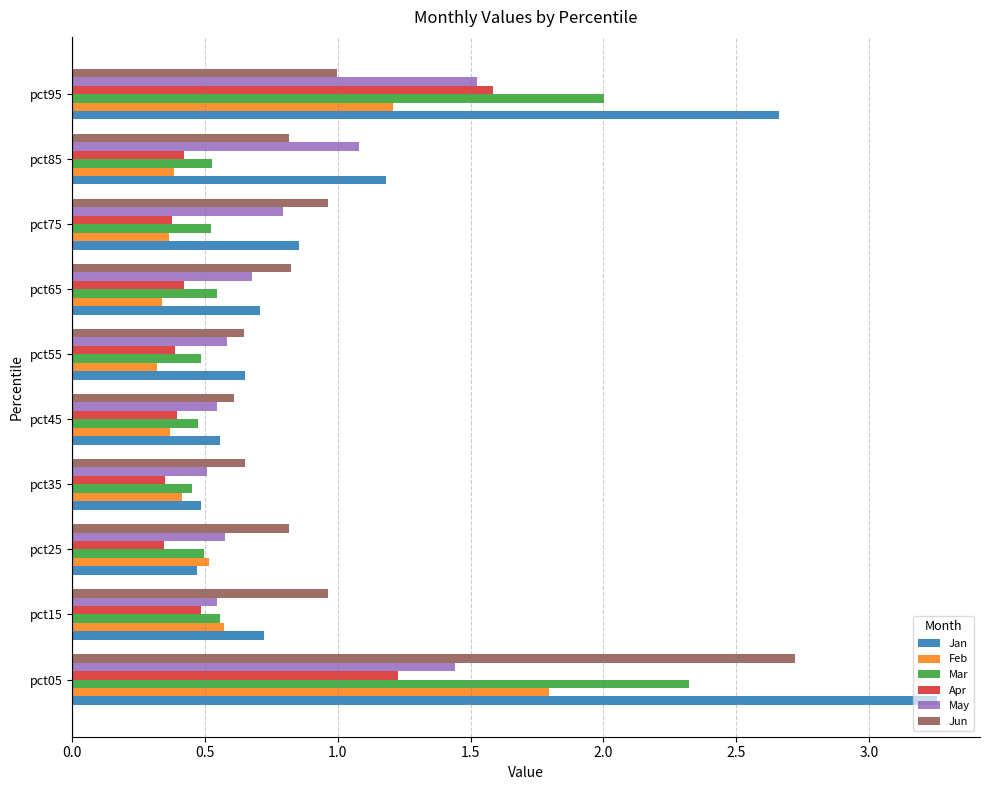

What is the approximate value of Apr at pct95?

1.6